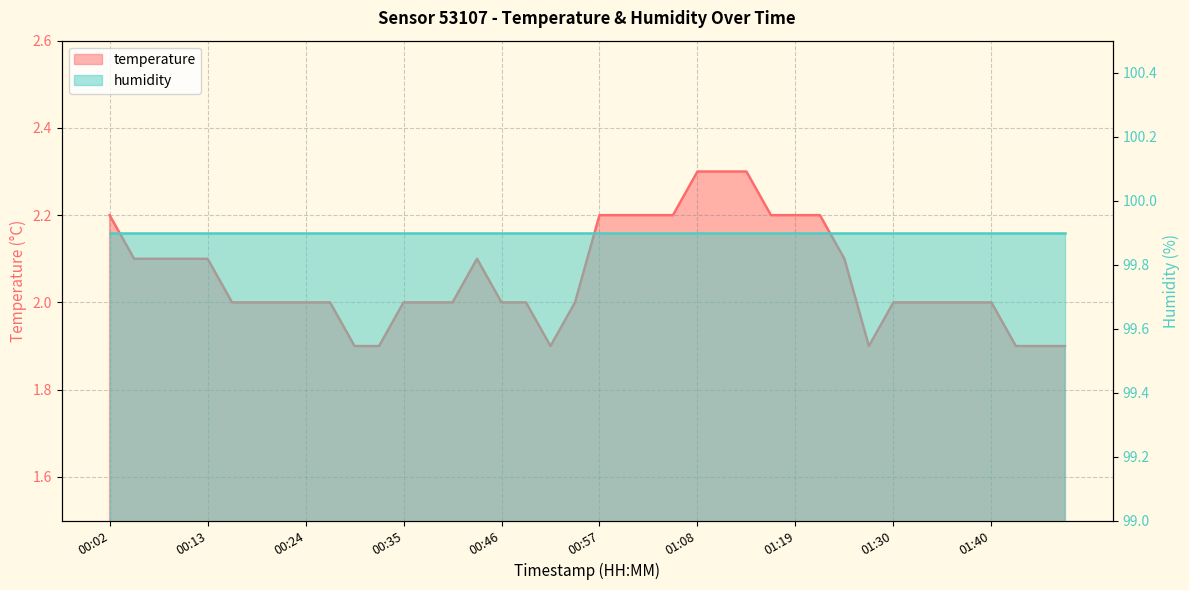

What is the value of the 10th point from the left?

2.0